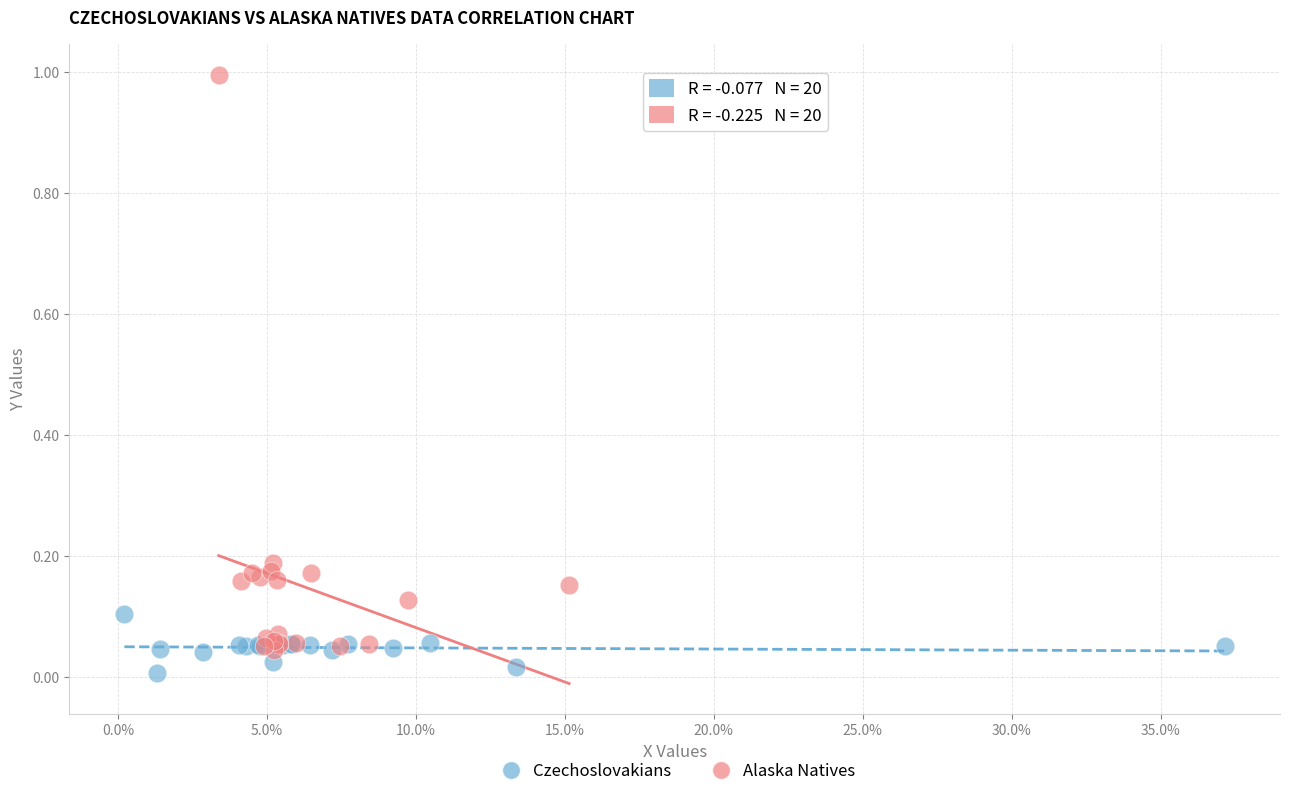

Which series reaches the maximum Y coordinate?

Alaska Natives